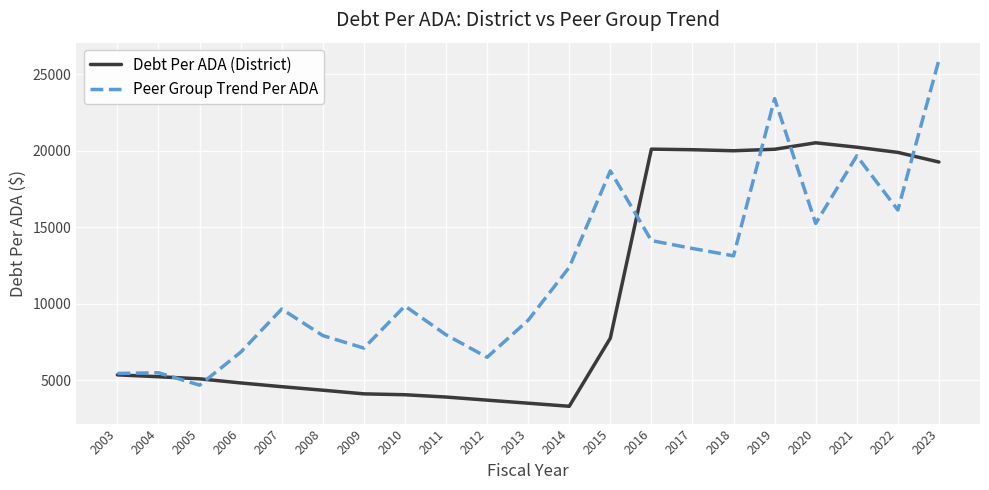

Rank the series at 2009 from lowest to highest value.

Debt Per ADA (District), Peer Group Trend Per ADA